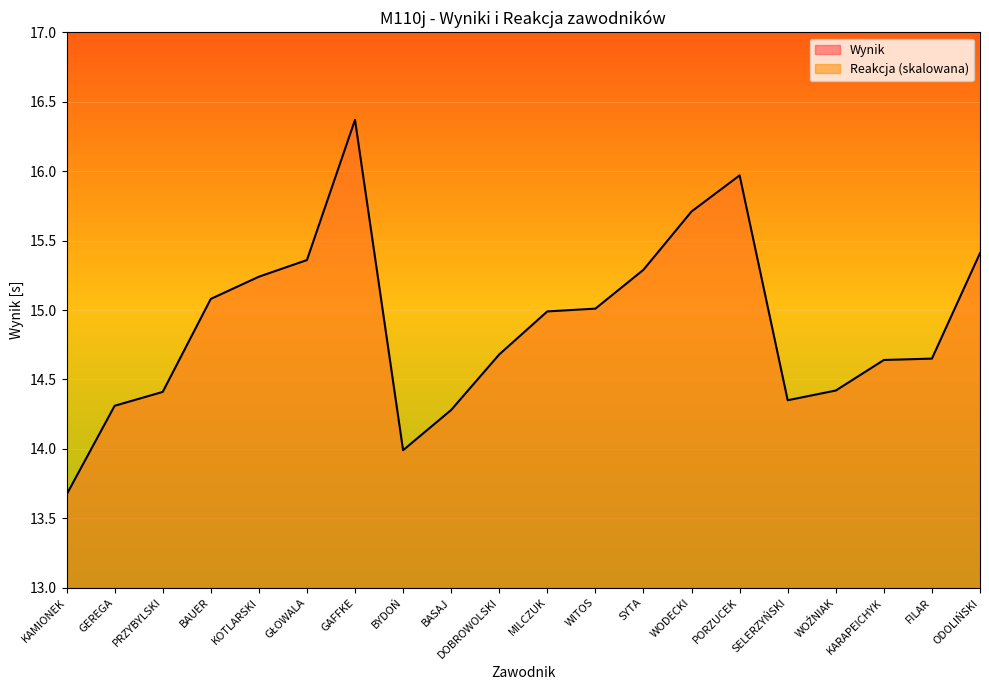

Rank the categories by Wynik value from highest to lowest.

GAFFKE, PORZUCEK, WODECKI, ODOLIŃSKI, GŁOWALA, SYTA, KOTLARSKI, BAUER, WITOS, MILCZUK, DOBROWOLSKI, FILAR, KARAPEICHYK, WOŹNIAK, PRZYBYLSKI, SELERZYŃSKI, GEREGA, BASAJ, BYDOŃ, KAMIONEK